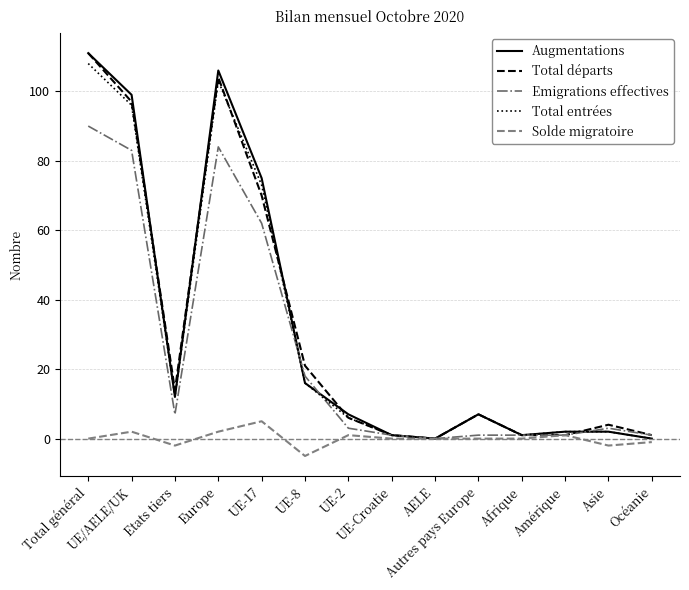

What is the highest value of the Augmentations series?

111